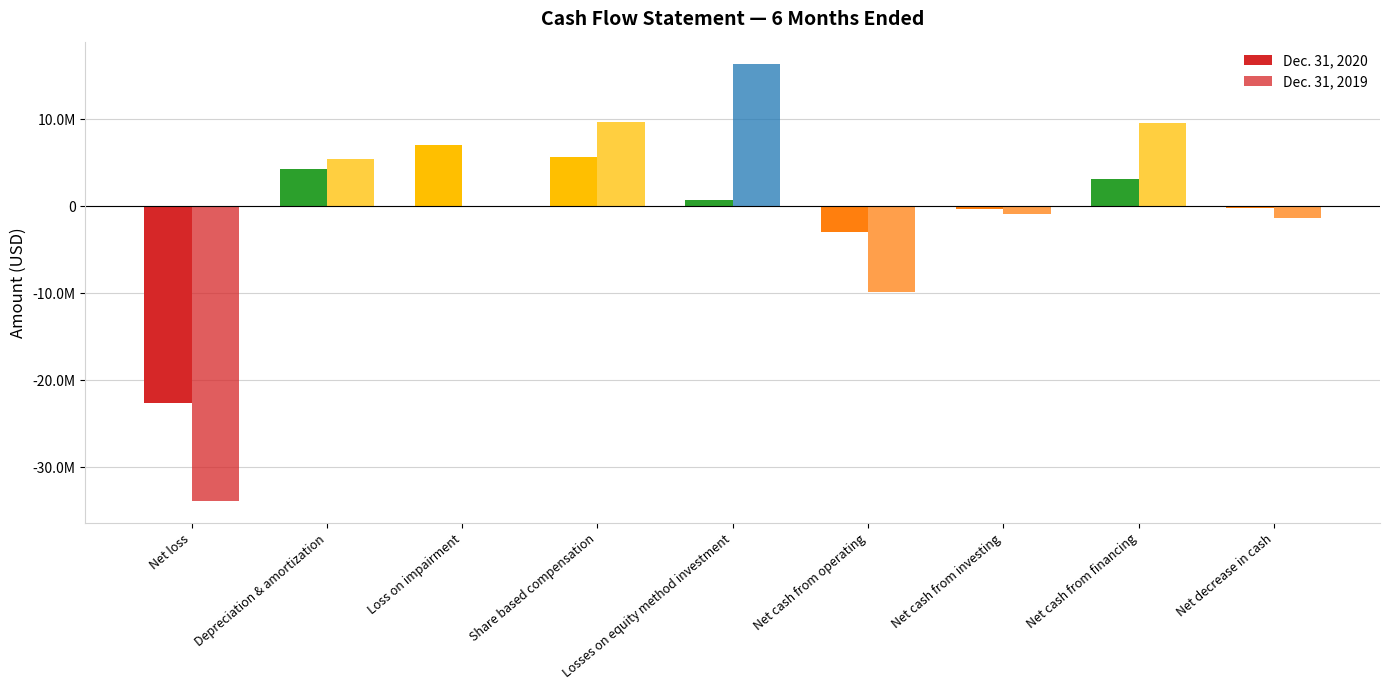

Are the bars horizontal?

No